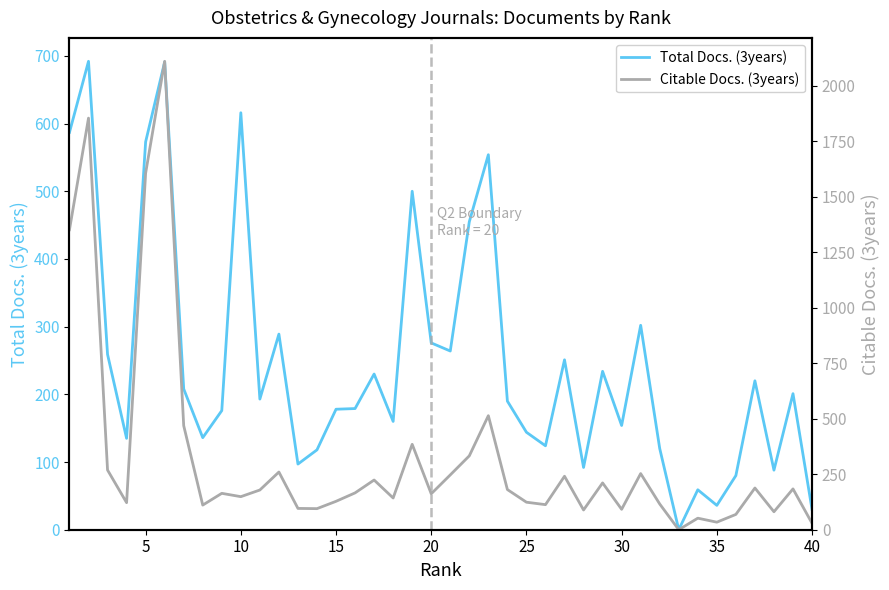

The Total Docs. (3years) series shows 424 at 10. True or false?

False